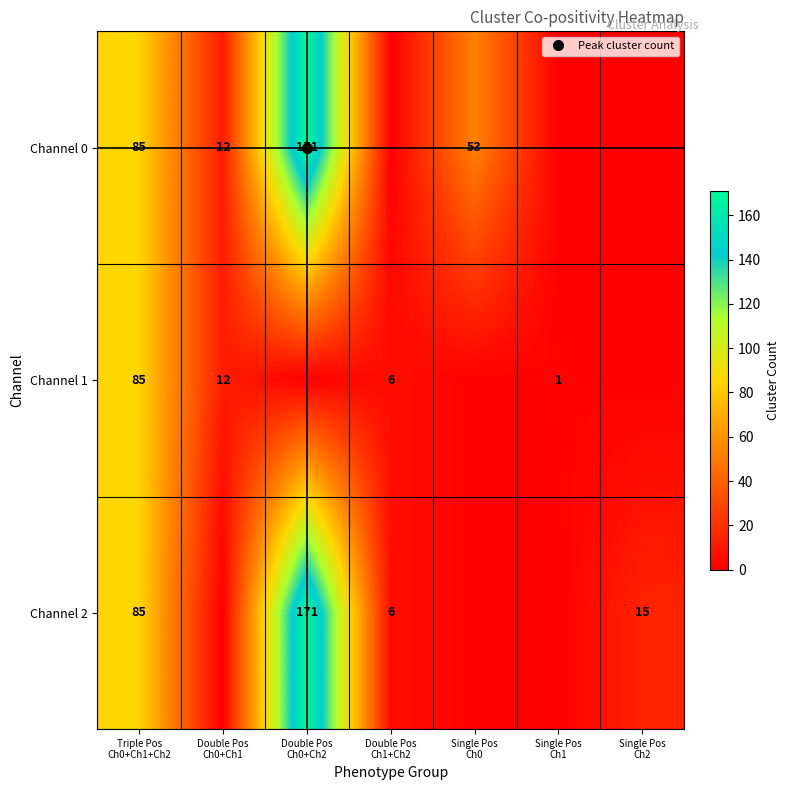

At which category is the sum across all series the highest?

Double Pos
Ch0+Ch2